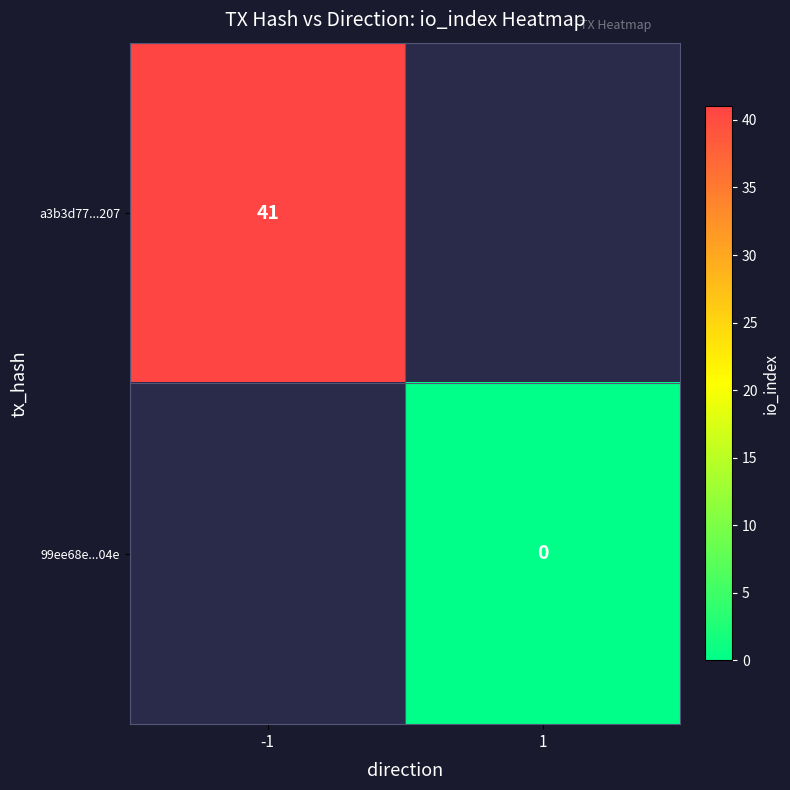

Is the value of 99ee68e...04e at 1 greater than the value of a3b3d77...207 at -1?

No